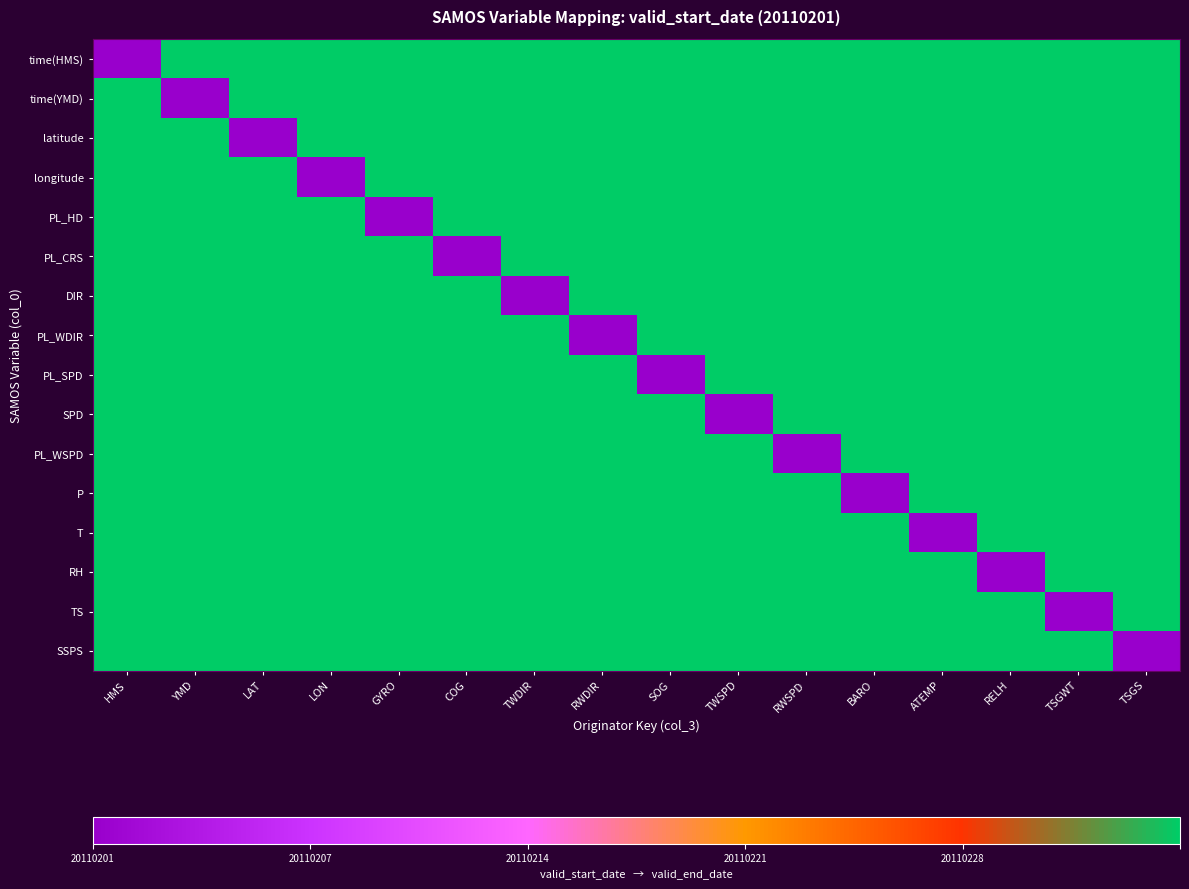

Which series has the largest total across all categories?

time(HMS)